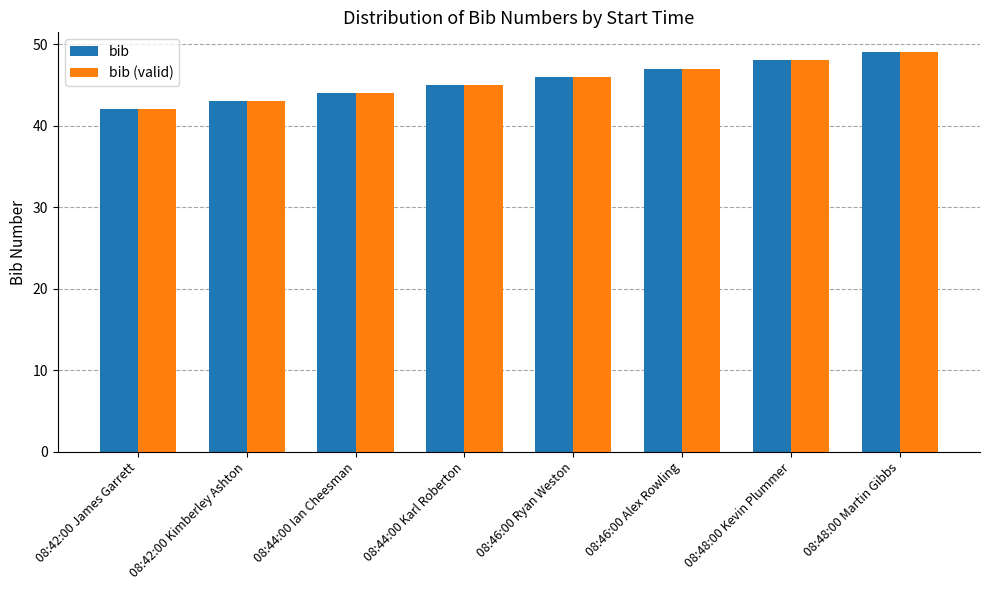

List the labels in order of bib value, largest first.

08:48:00 Martin Gibbs, 08:48:00 Kevin Plummer, 08:46:00 Alex Rowling, 08:46:00 Ryan Weston, 08:44:00 Karl Roberton, 08:44:00 Ian Cheesman, 08:42:00 Kimberley Ashton, 08:42:00 James Garrett